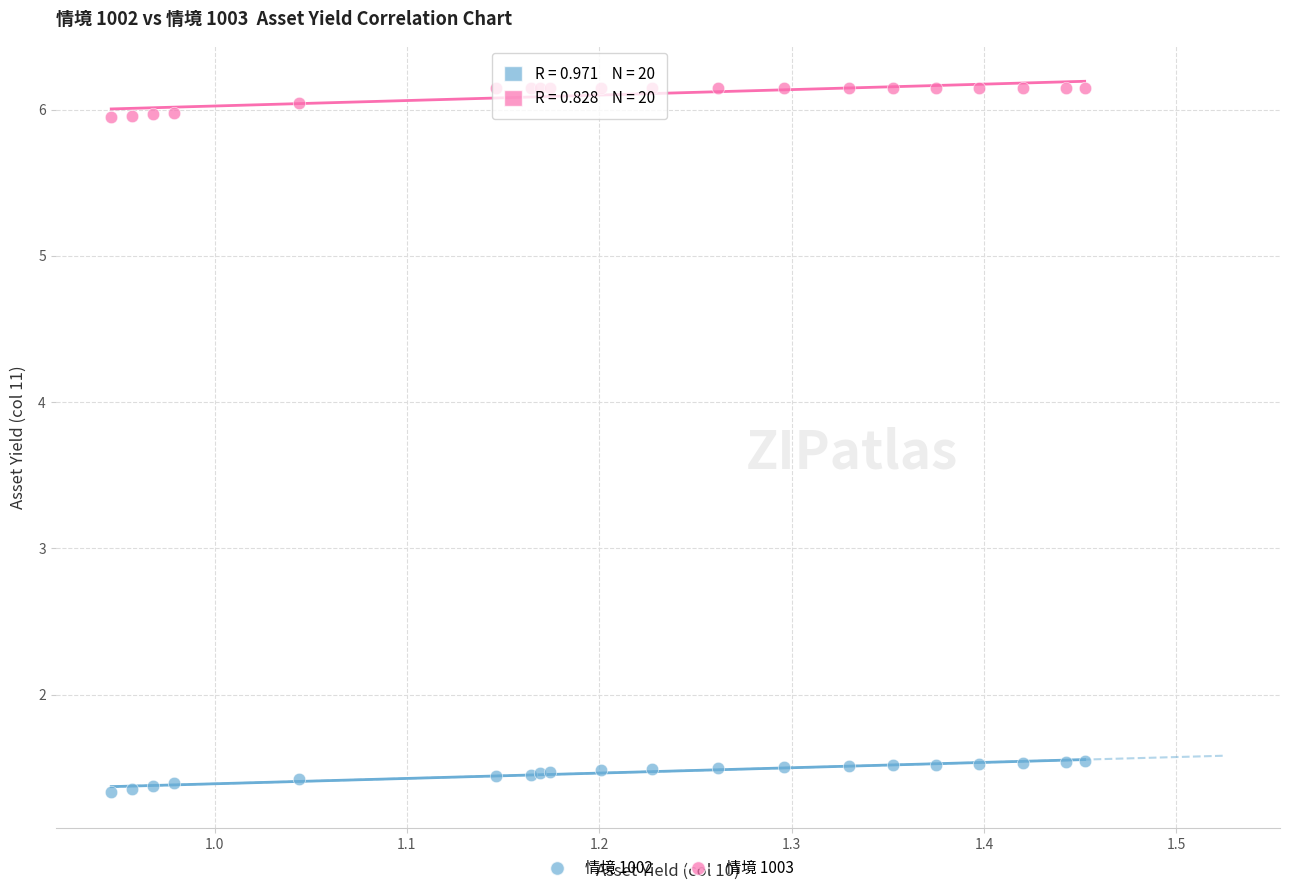

What is the X range (max minus min) for the scatter plot?

0.5